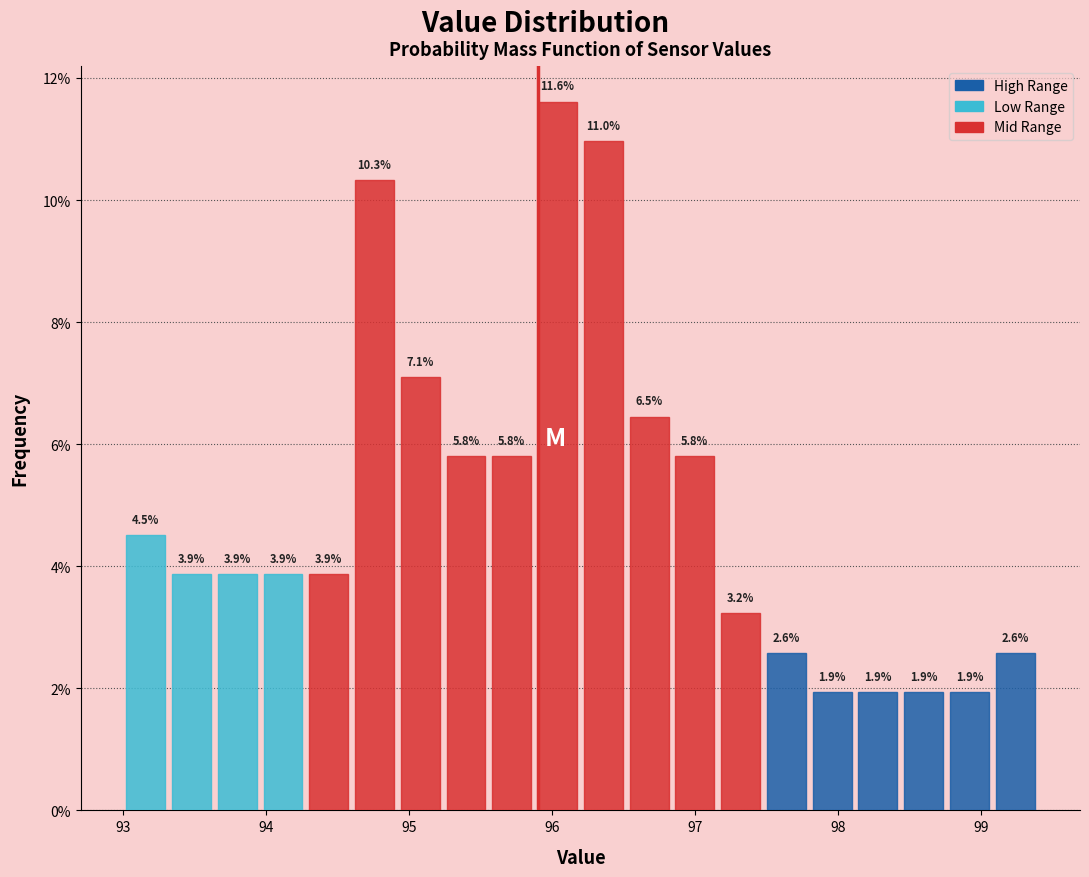

Around what value on the x-axis is the tallest bar? Give the approximate position of its centre, as read against the axis.

96.0